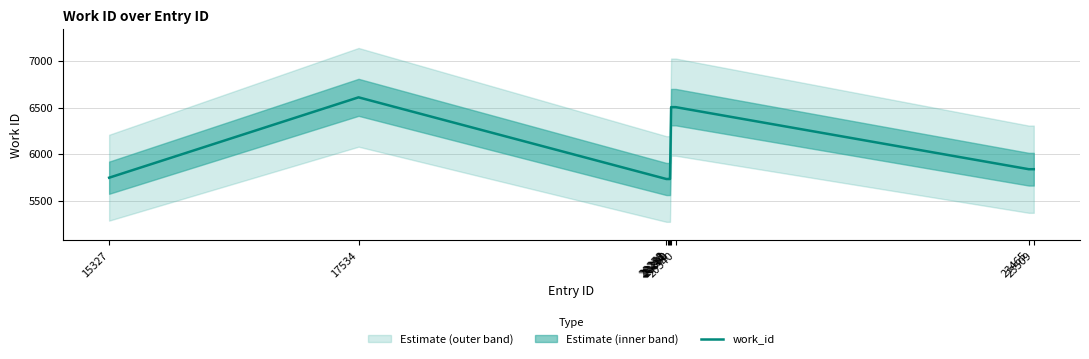

Where does the data first go above 5841?

17534